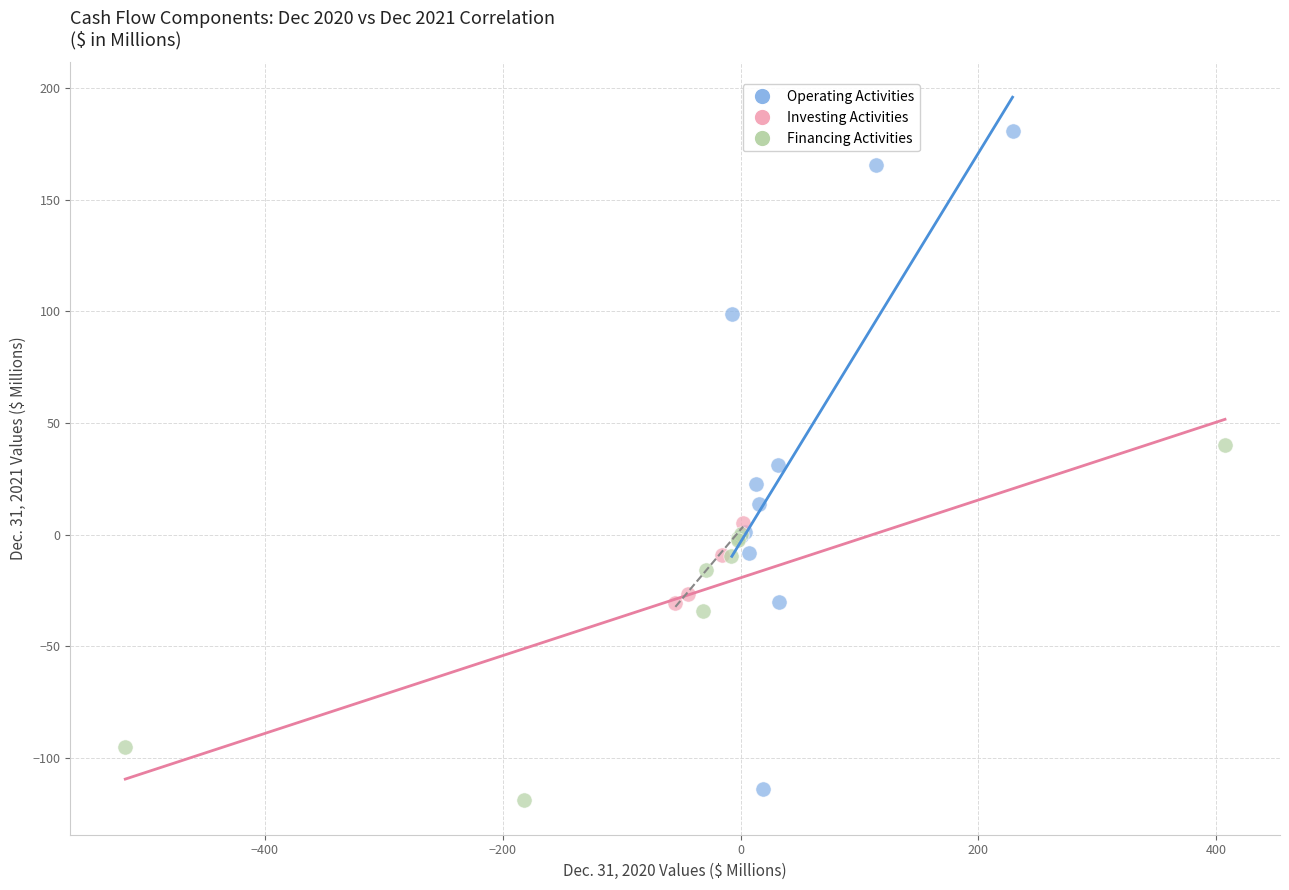

Which series has the largest Y range (max minus min)?

Operating Activities